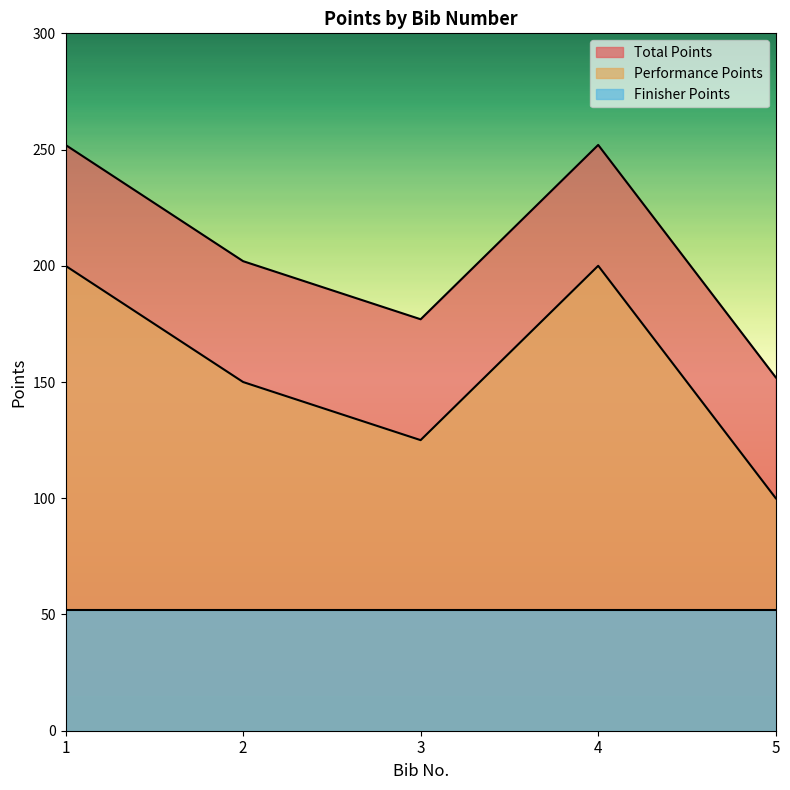

The value of Performance Points at 4 is 308. True or false?

False